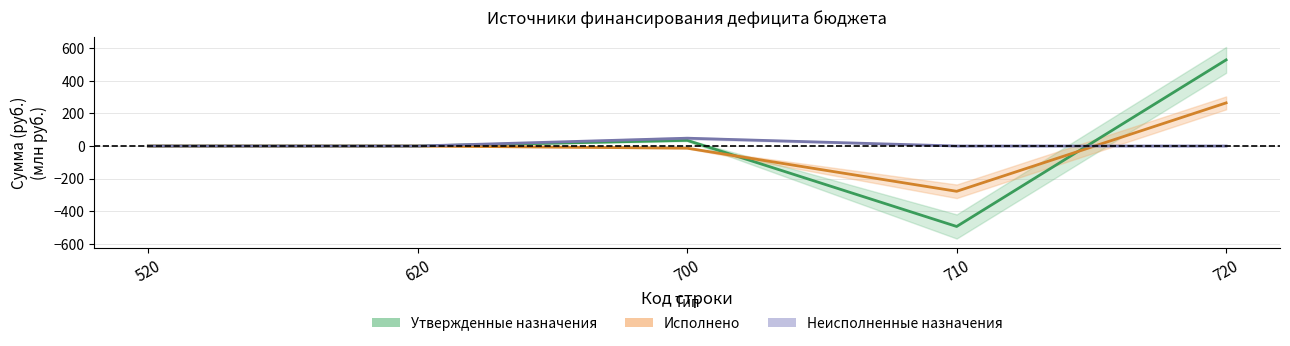

Which series changed the most between 700 and 710?

Утвержденные назначения